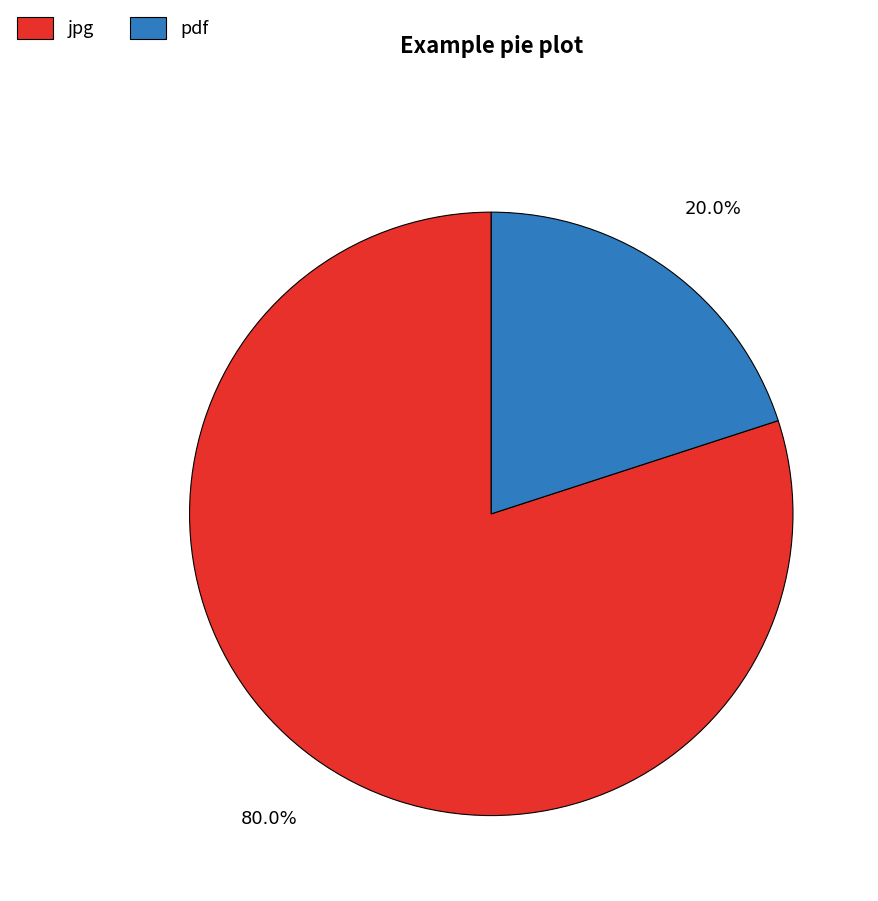

Combined, do pdf and jpg account for over 50%?

Yes